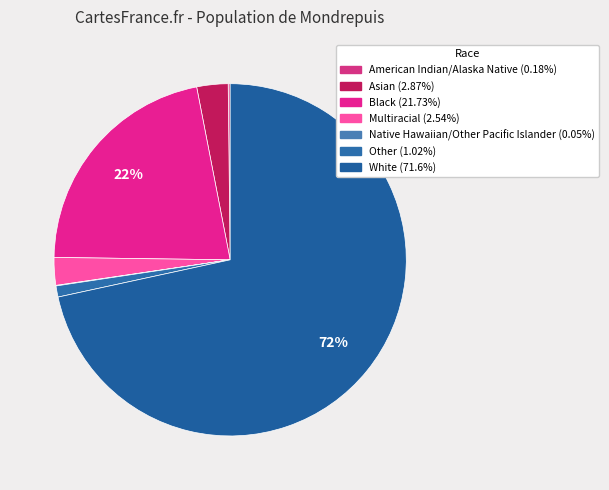

The Other slice represents 15% of the pie. True or false?

False